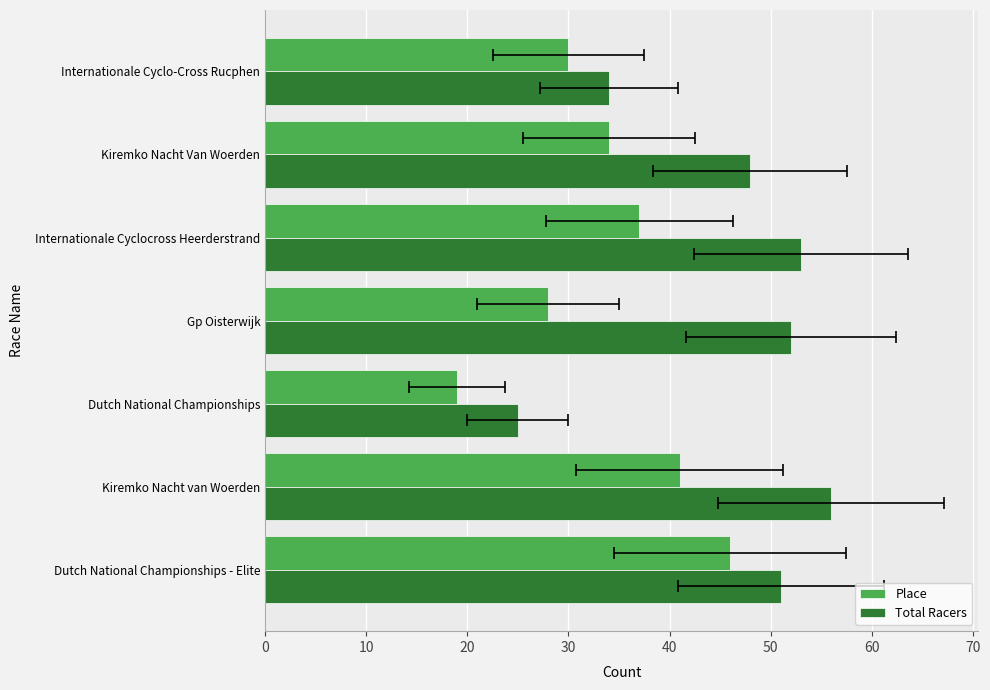

How many data points in Total Racers are above 51?

3